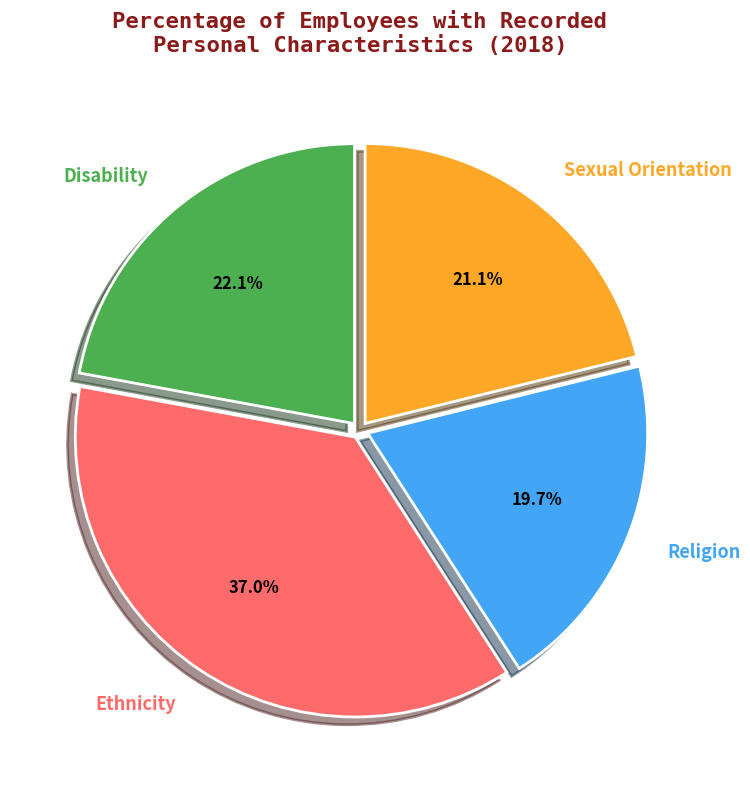

Do Religion and Disability together represent more than half of the pie?

No